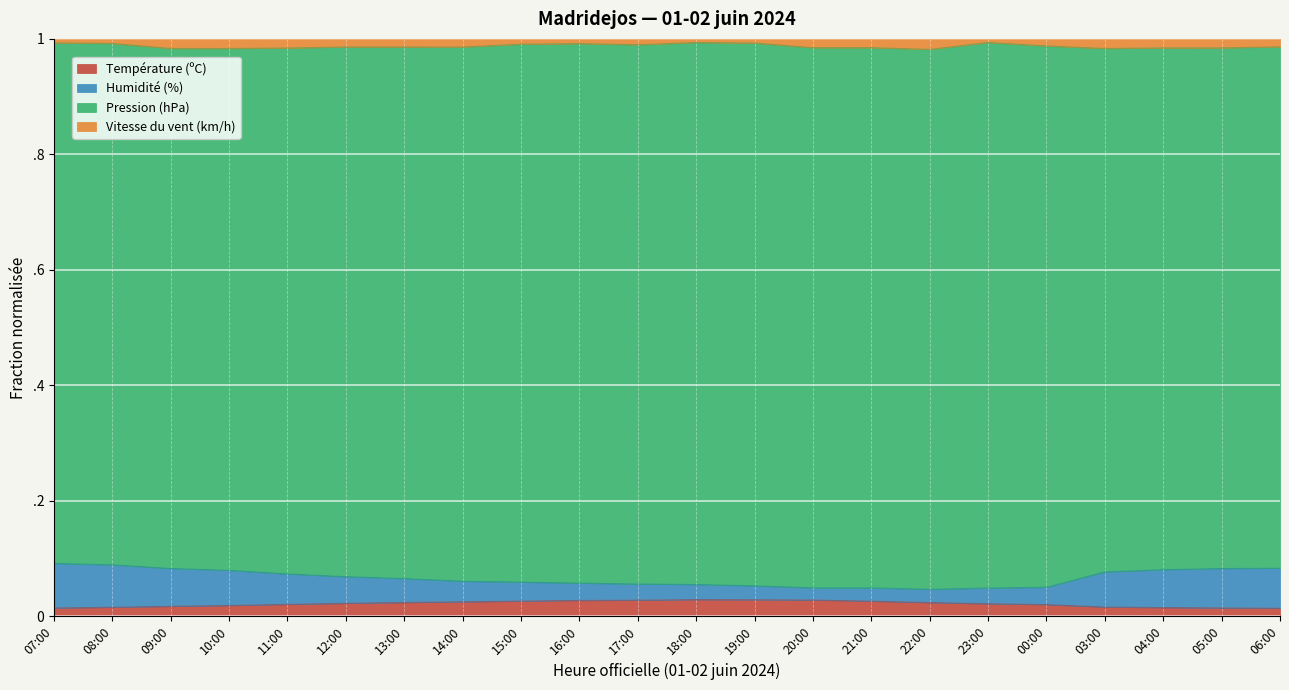

Where is the first local maximum for Température (ºC)?

18:00